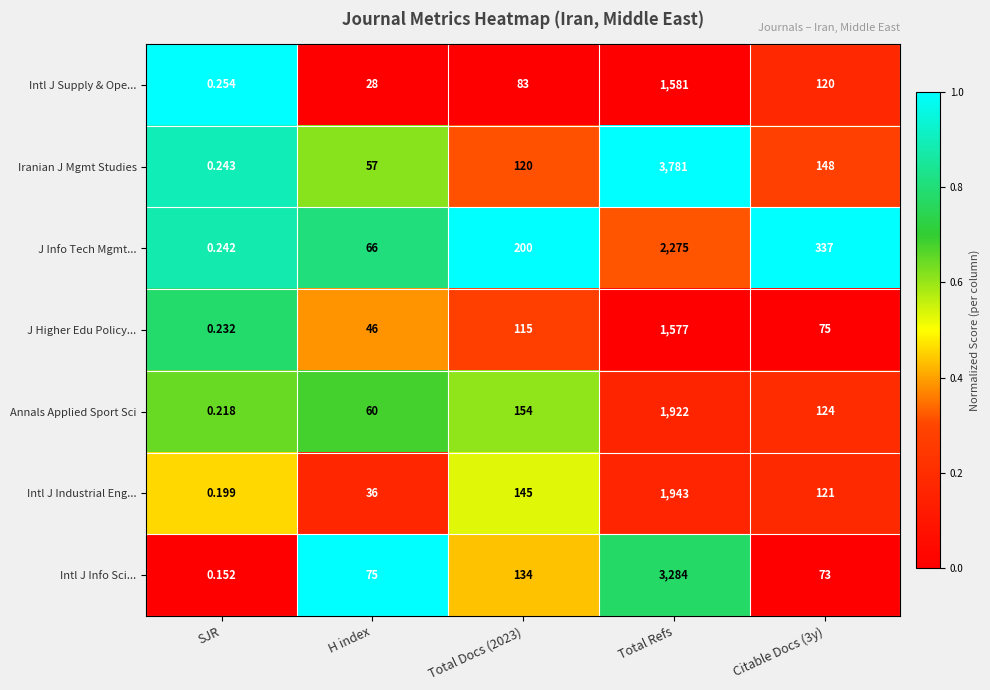

What is the total value across all series at Total Refs?

16363.0